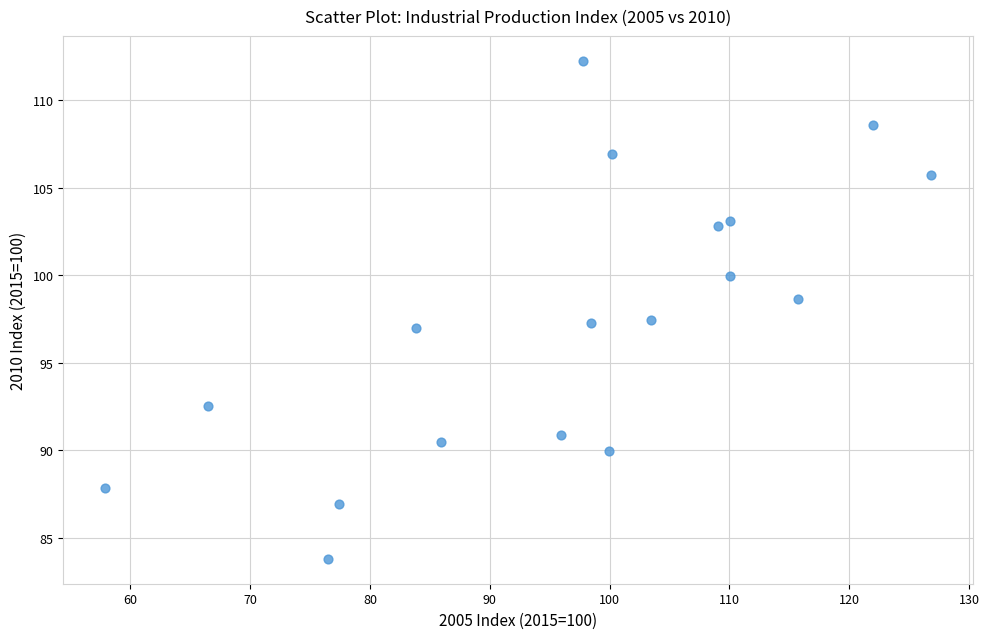

What is the range of X values (max minus min)?

69.0